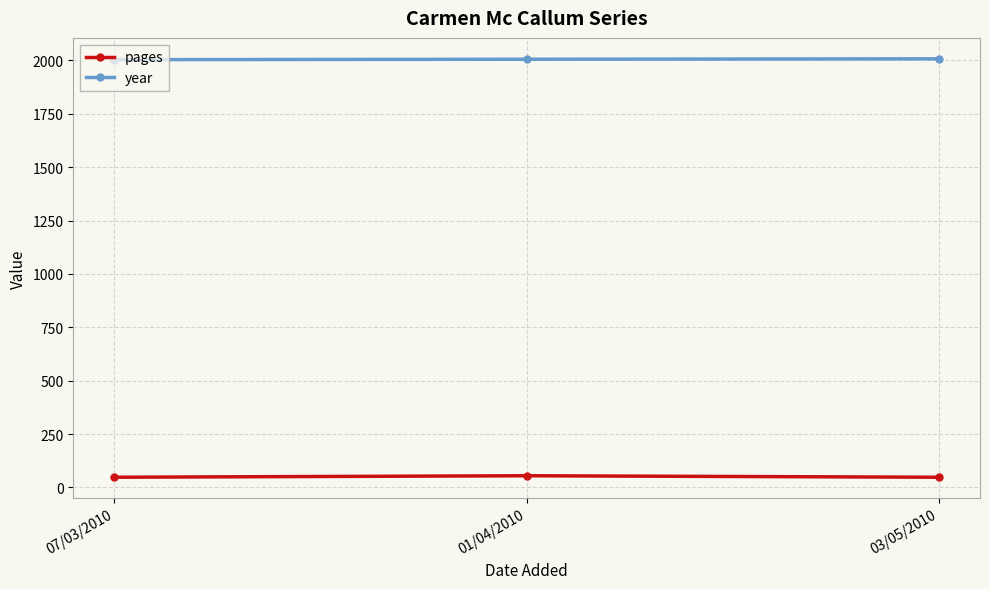

True or false: year has a value of 2796 at 01/04/2010.

False